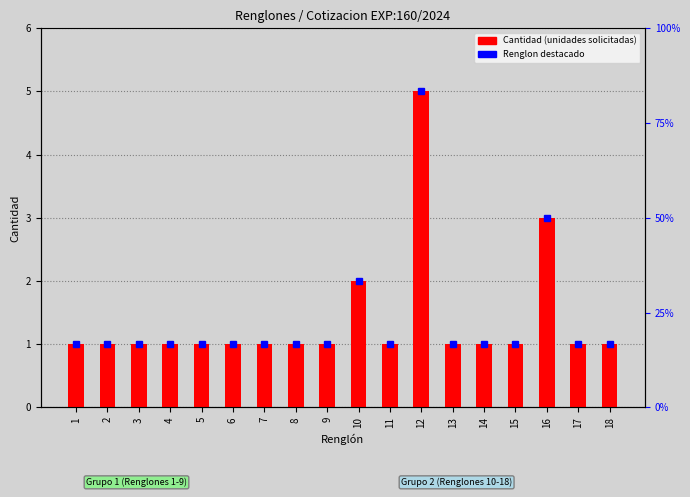

Rank the categories by value from highest to lowest.

12, 16, 10, 1, 2, 3, 4, 5, 6, 7, 8, 9, 11, 13, 14, 15, 17, 18